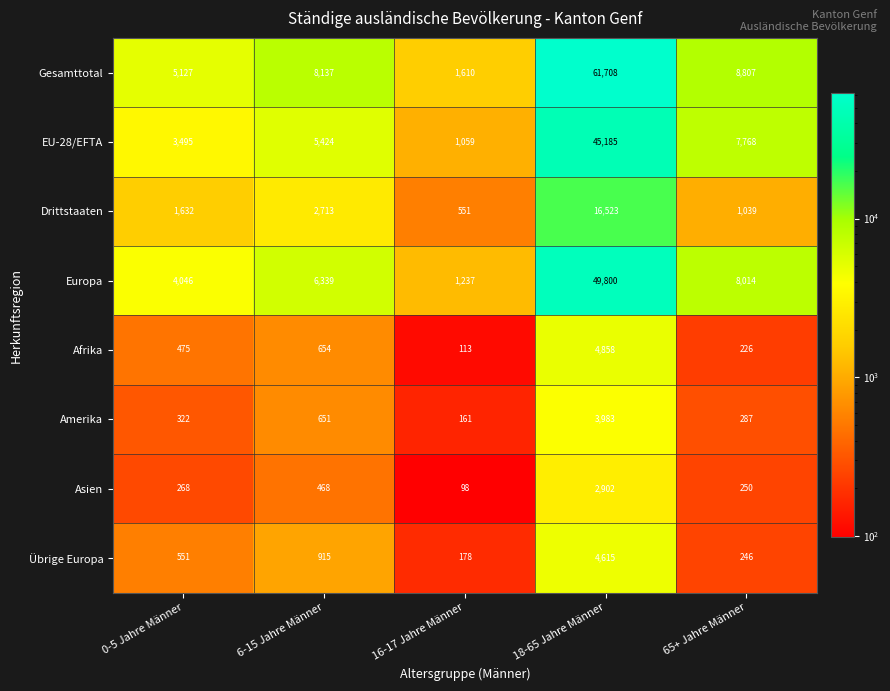

At which label is EU-28/EFTA closest to 23122?

65+ Jahre Männer